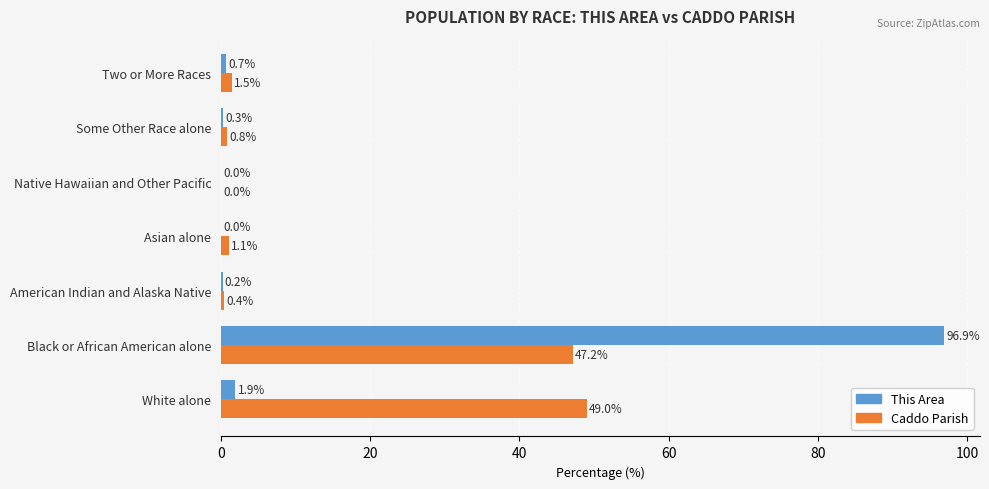

True or false: This Area has a value of 0.0 at Native Hawaiian and Other Pacific.

True